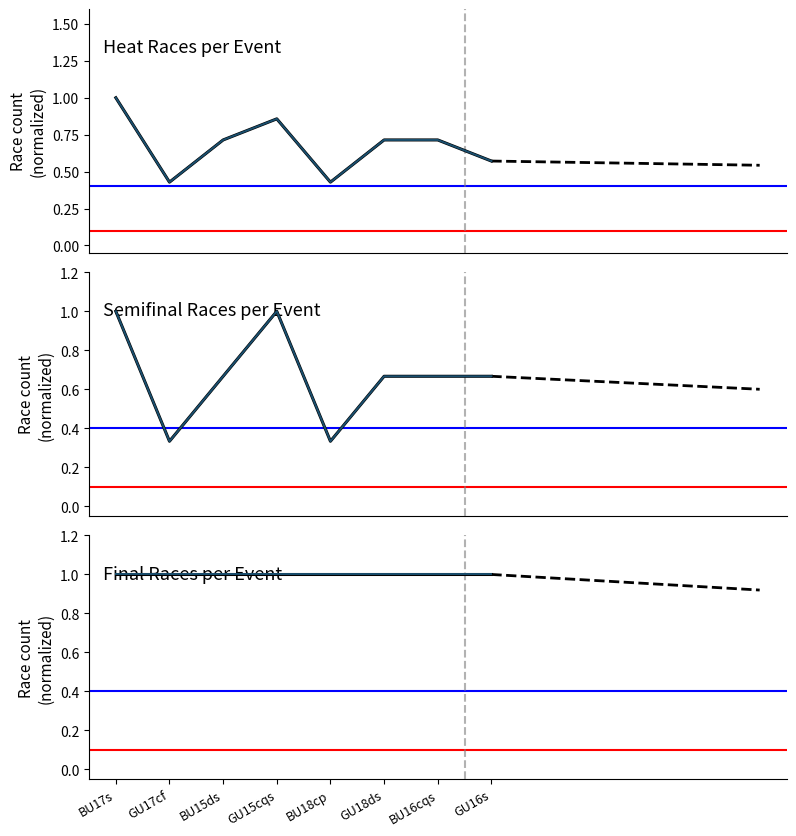

True or false: Heat (historical) and Heat (projected) intersect in this chart.

False